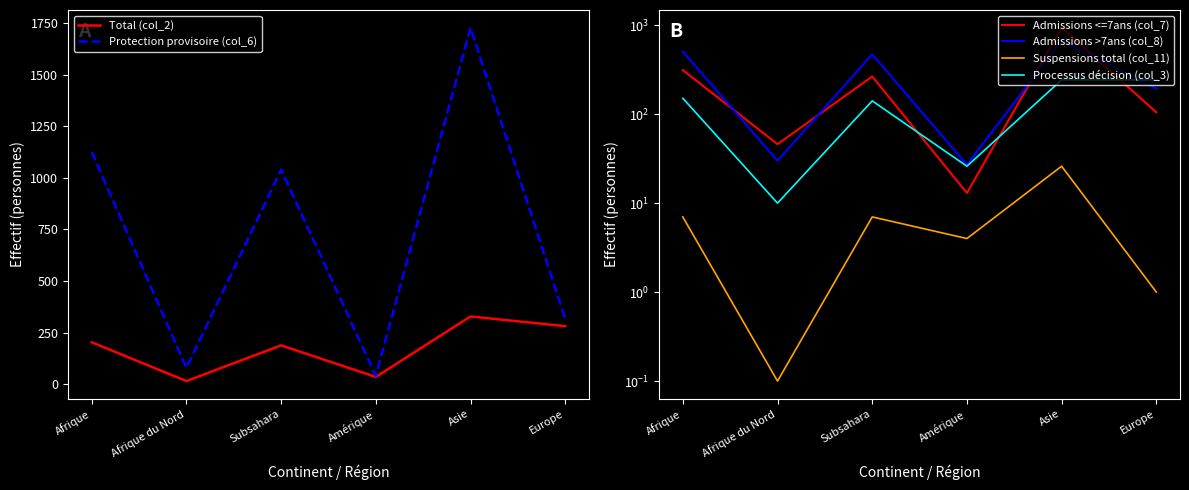

The value of Total (col_2) at Afrique du Nord is 15.0. True or false?

True